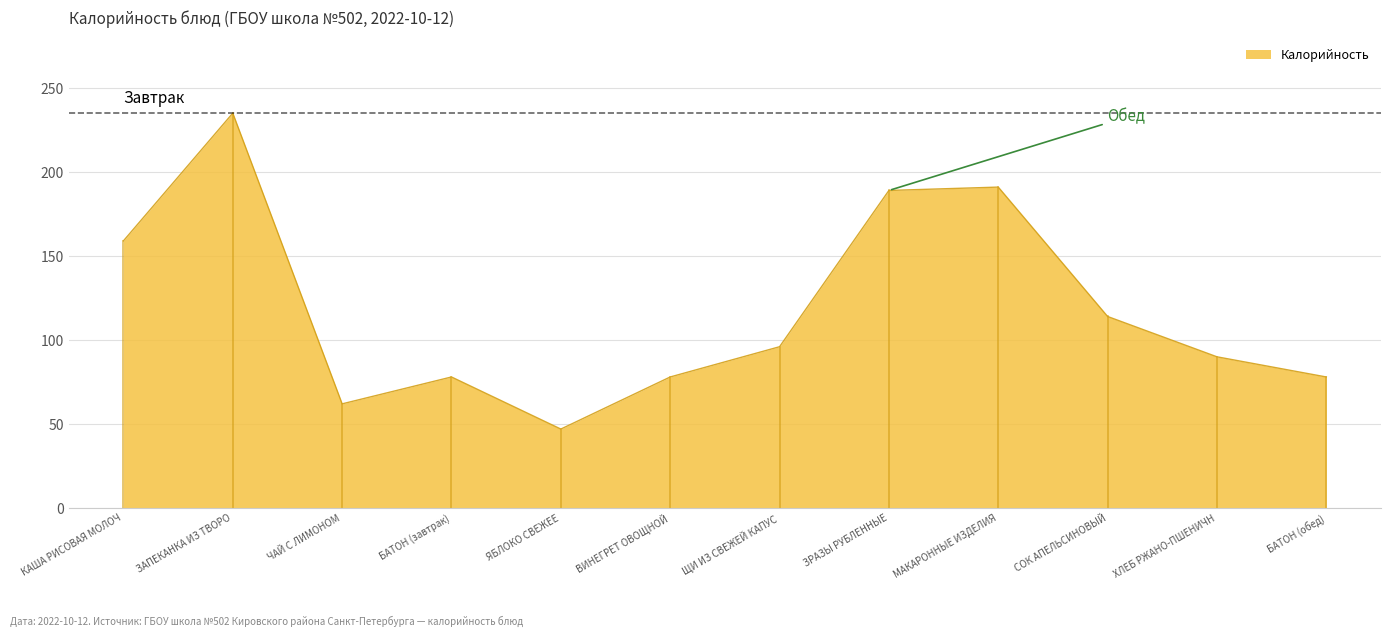

Where is the first local minimum?

ЧАЙ С ЛИМОНОМ